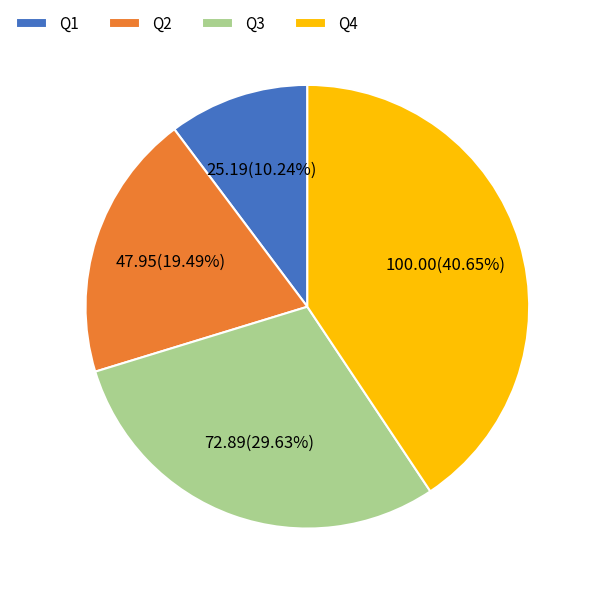

True or false: Q4 accounts for 41% of the total.

True